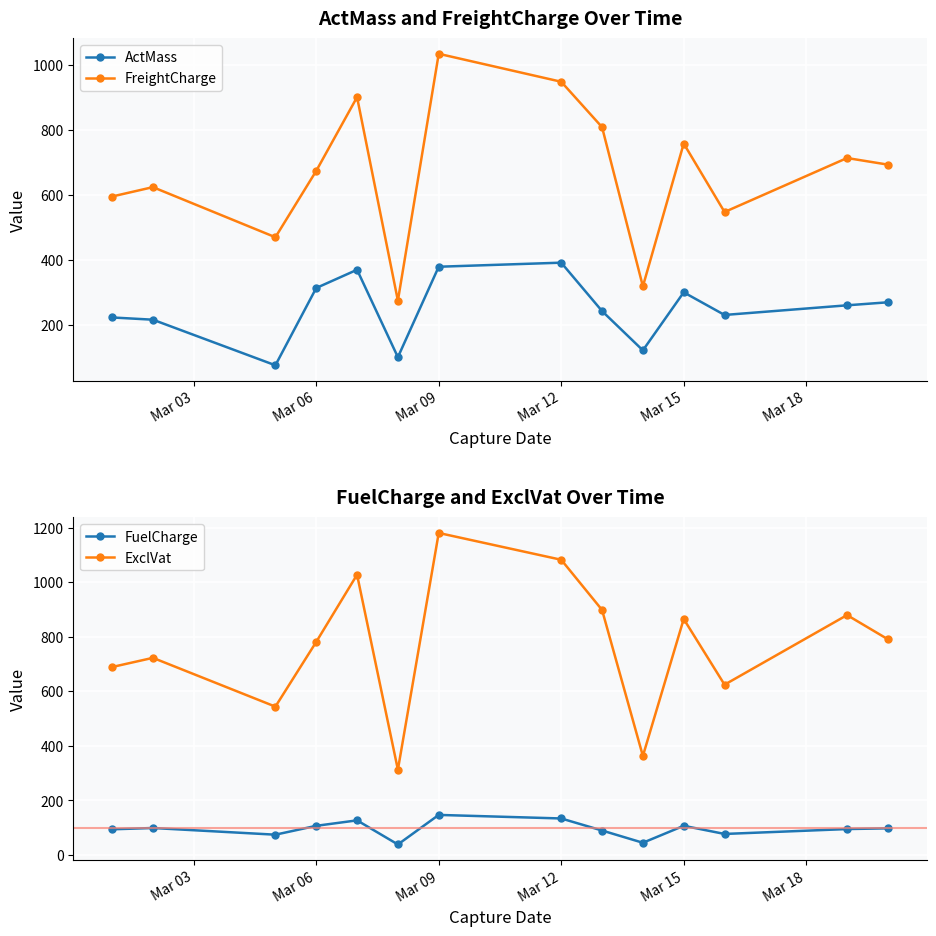

Is it true that FreightCharge equals 518.4 at Mar 15?

False